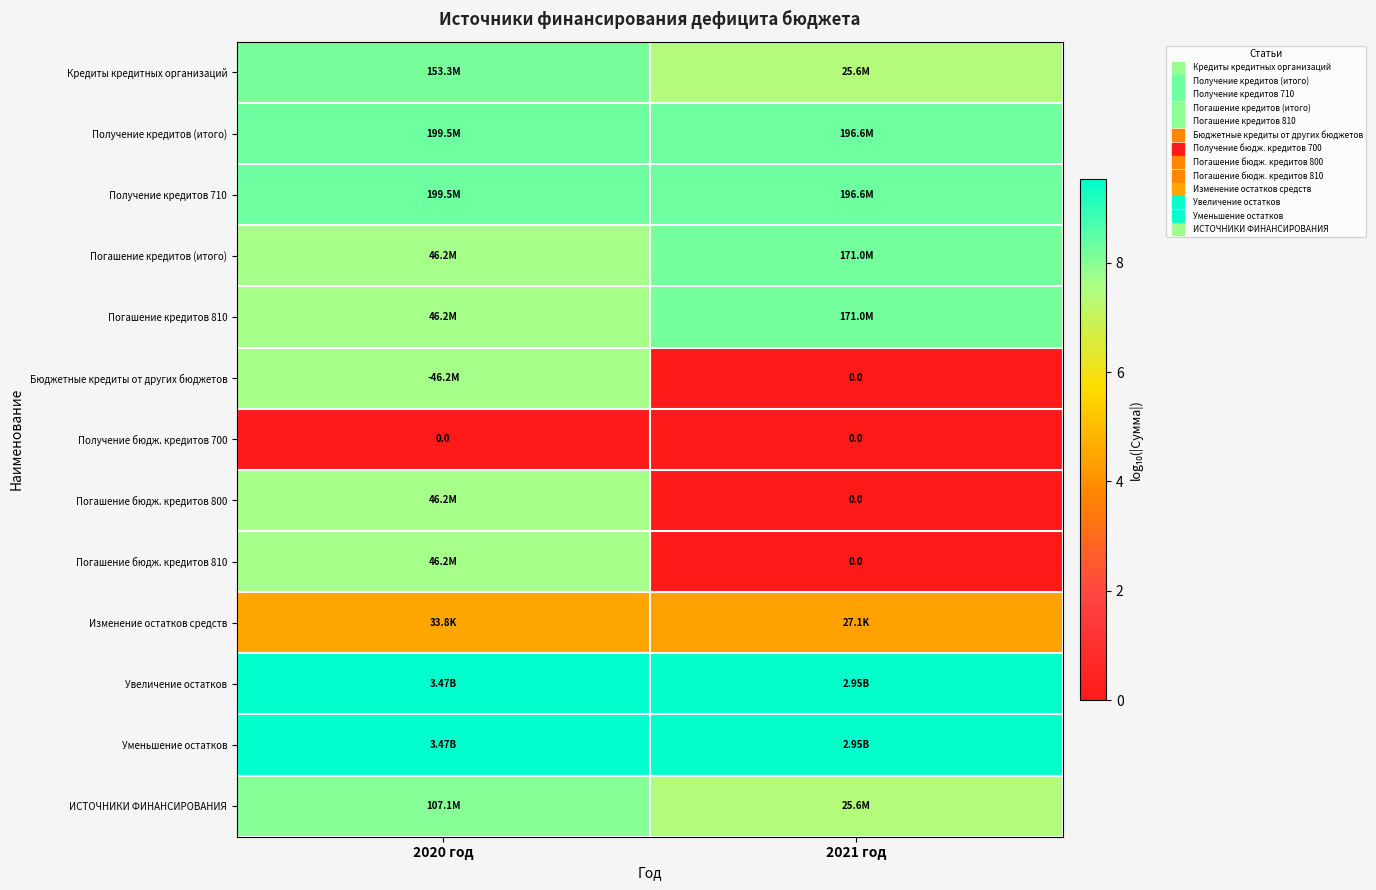

At how many categories does at least one series exceed 2?

2